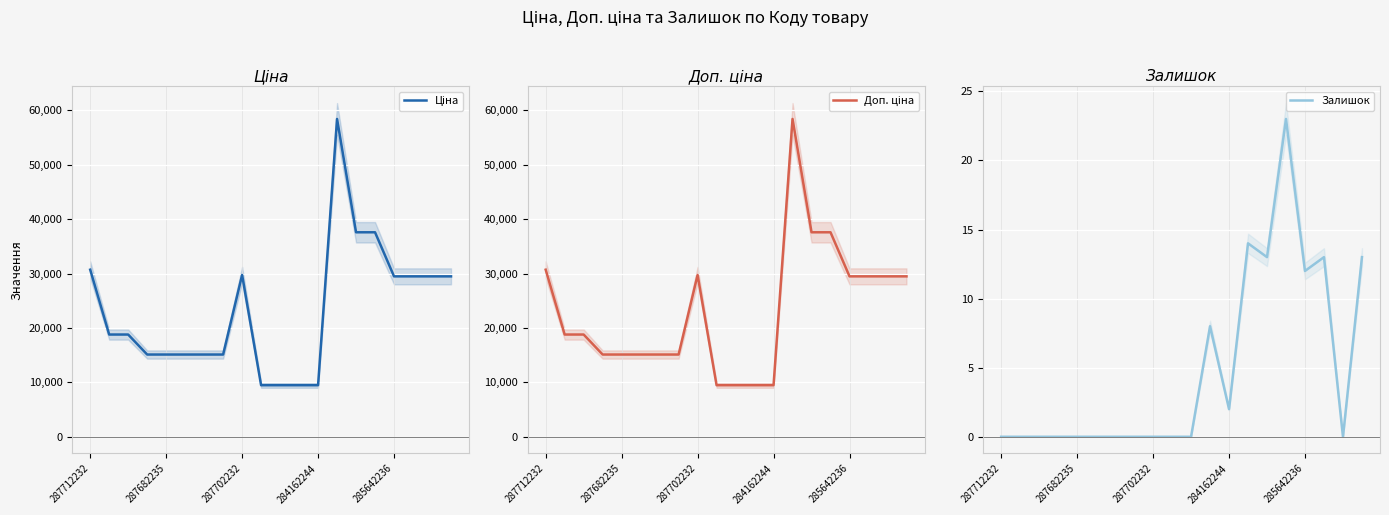

True or false: Залишок has a value of 2 at 284162244.

True